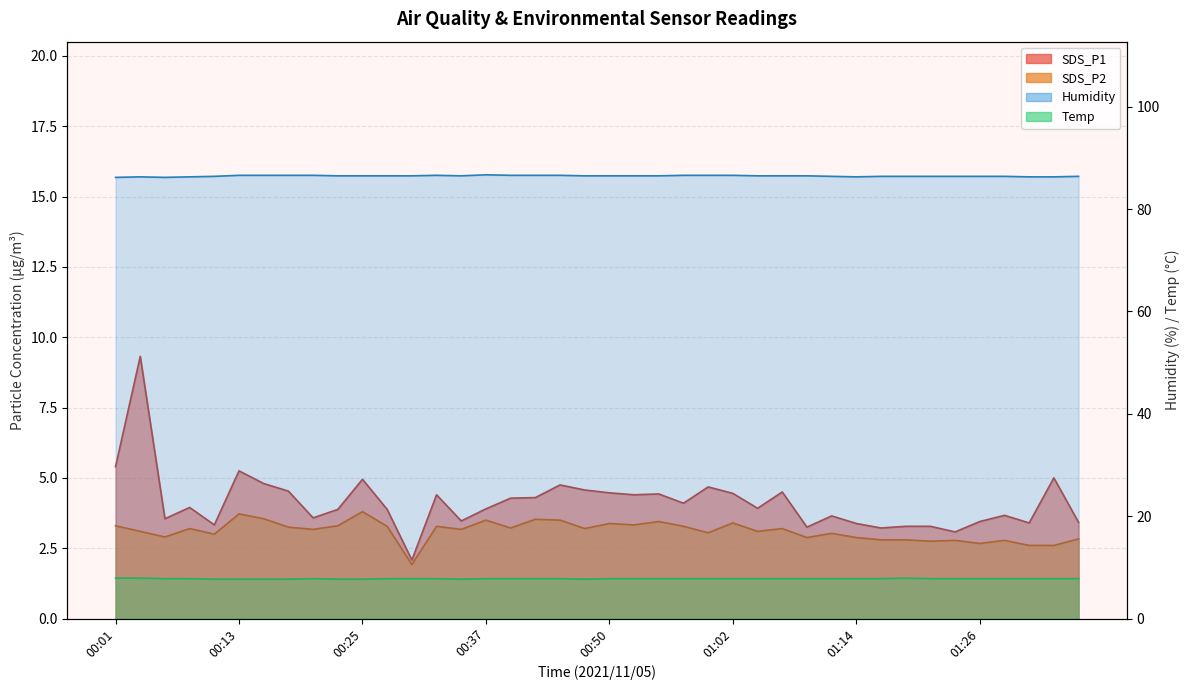

True or false: SDS_P1 and SDS_P2 cross at least once.

False